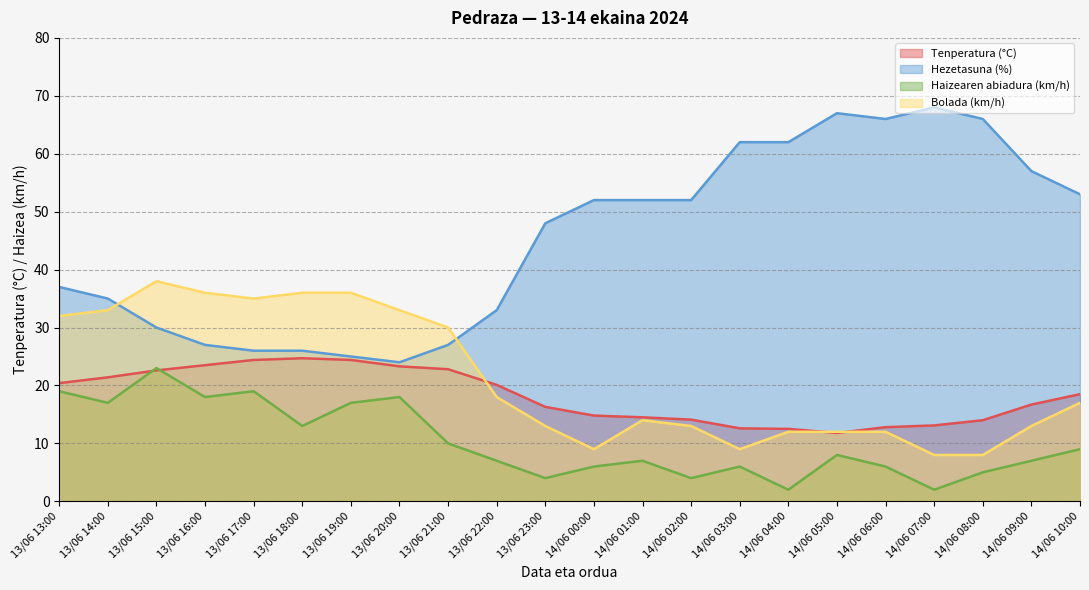

What is the average value of the Bolada (km/h) series?

21.2